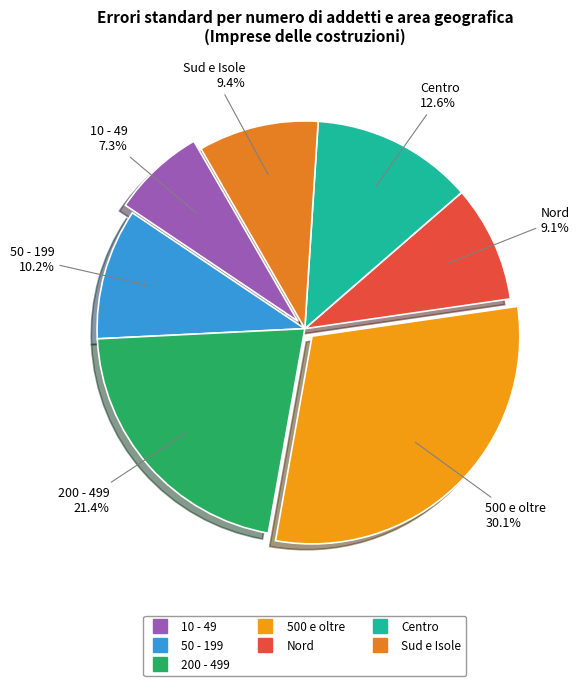

To the nearest percent, what is the difference between the 10 - 49 and 500 e oltre slice percentages?

23%